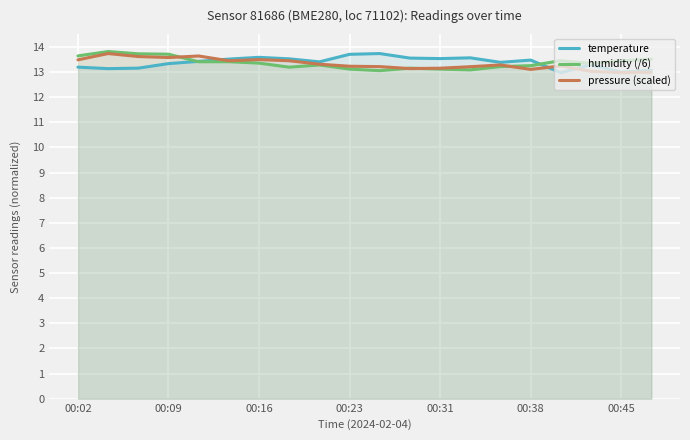

What is the minimum value for pressure (scaled)?

13.0